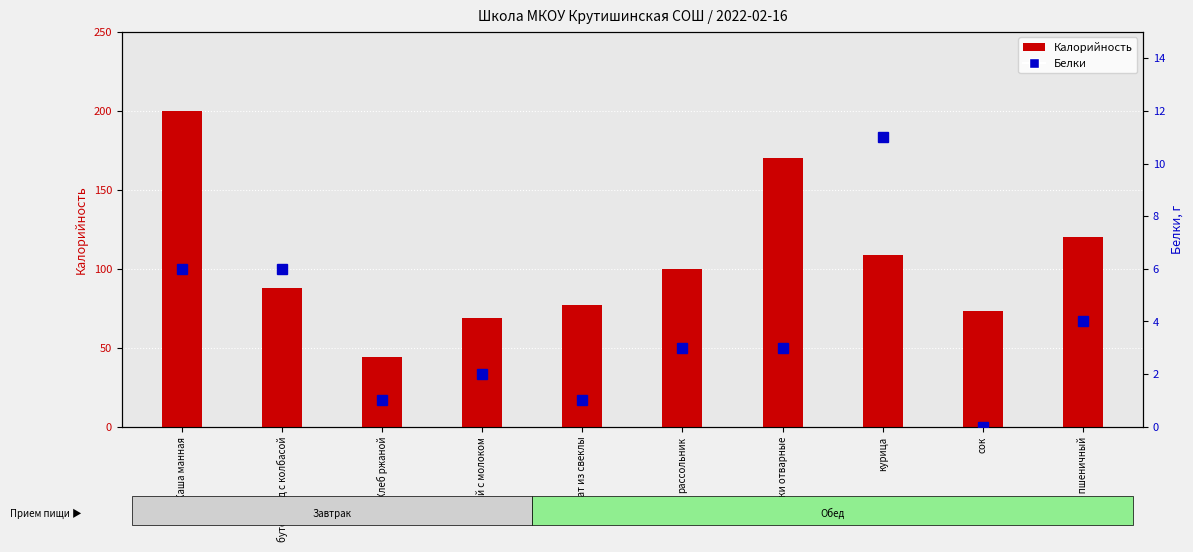

How many values in the Белки series exceed 3?

4